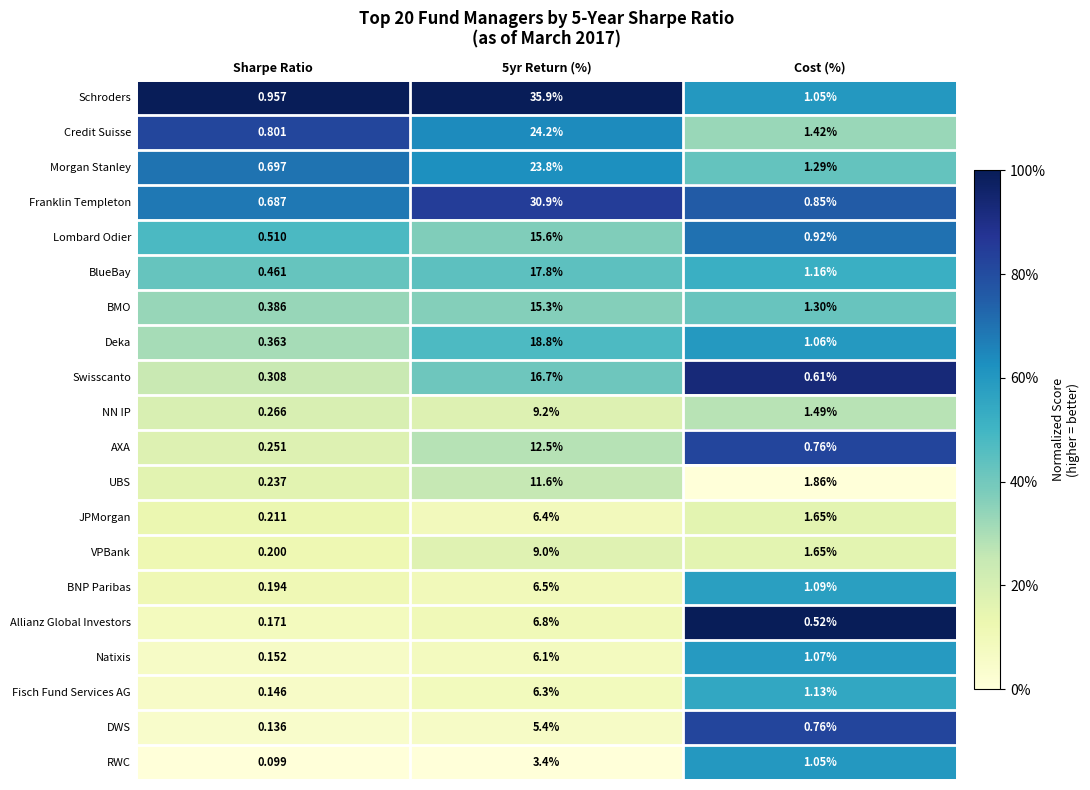

At which category does the chart reach its minimum across all series?

Sharpe Ratio